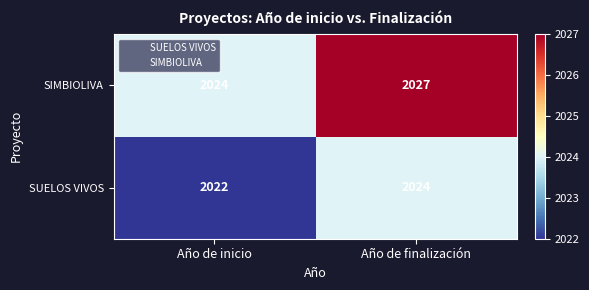

True or false: SUELOS VIVOS has a value of 991 at Año de inicio.

False